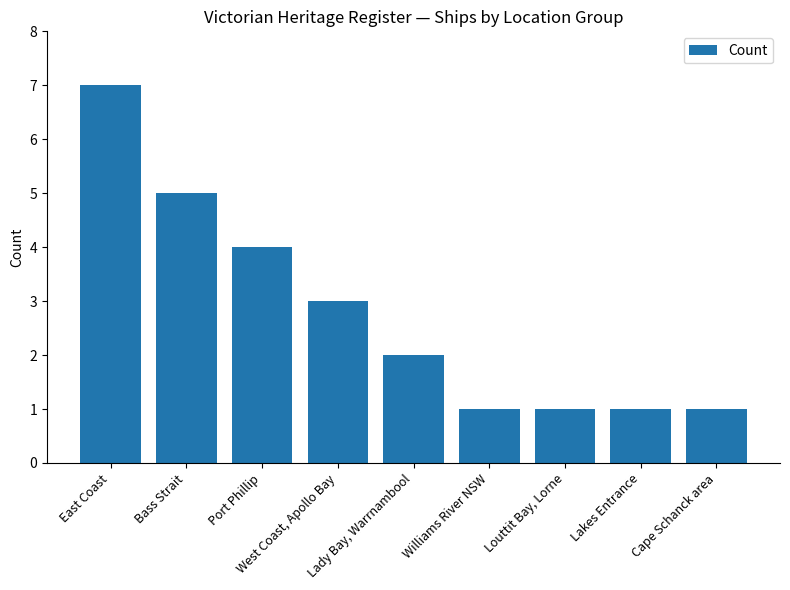

How many bars are there in total?

9